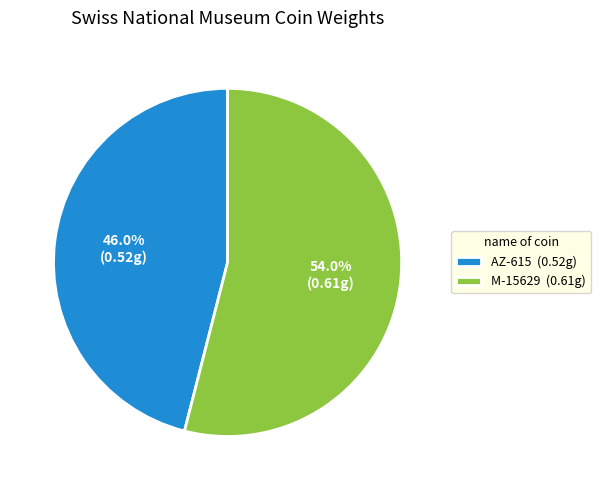

Combined, what portion of the pie is M-15629 and AZ-615?

100.0%